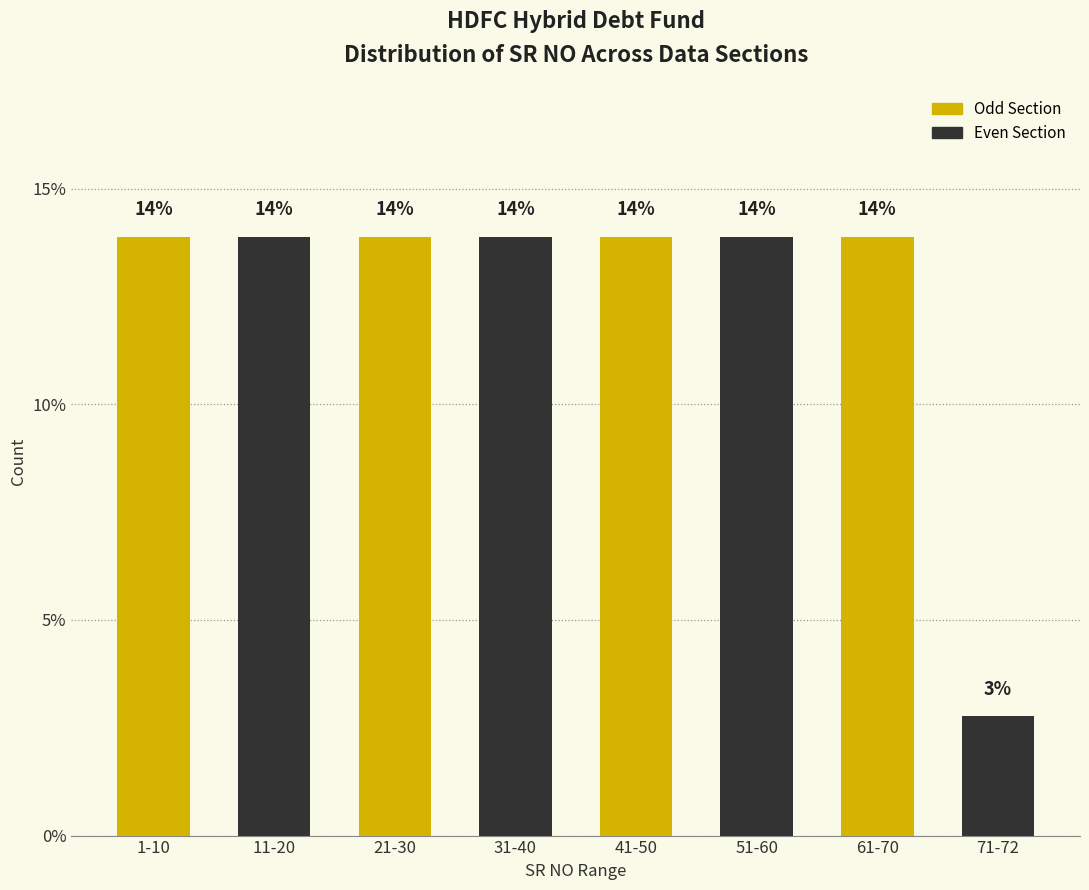

How many bars are there in total?

8